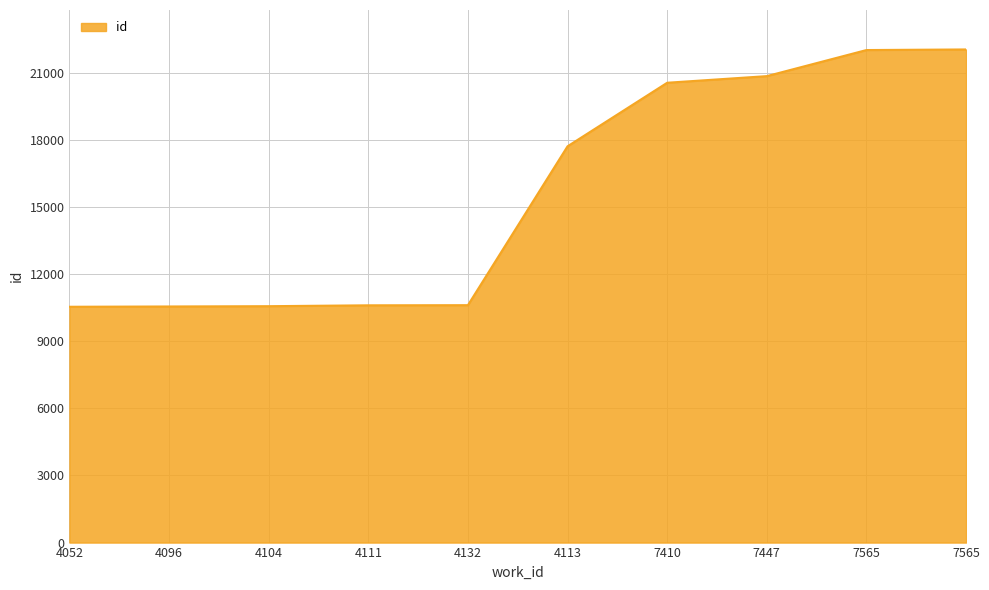

The chart shows a value of 31823 at 7410. True or false?

False